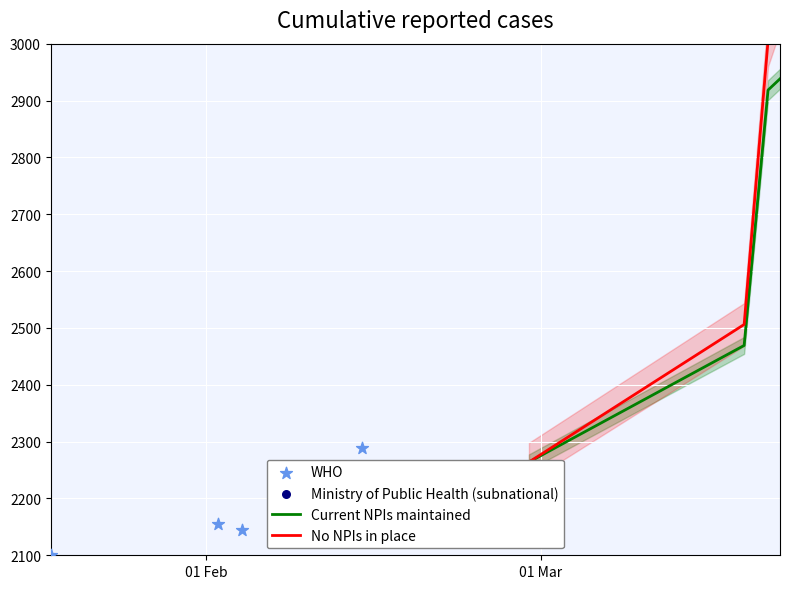

Which series reaches the maximum Y coordinate?

No NPIs in place